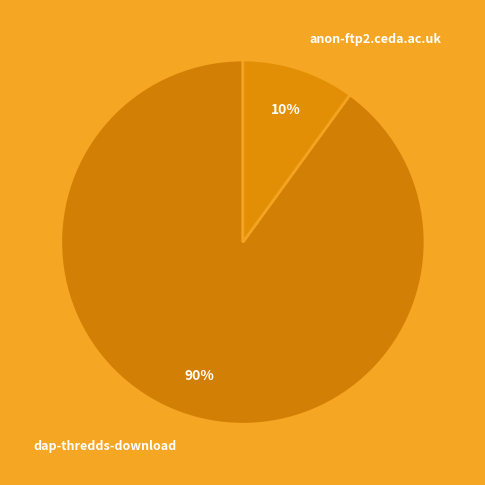

Is it true that dap-thredds-download is 81% of the pie?

False